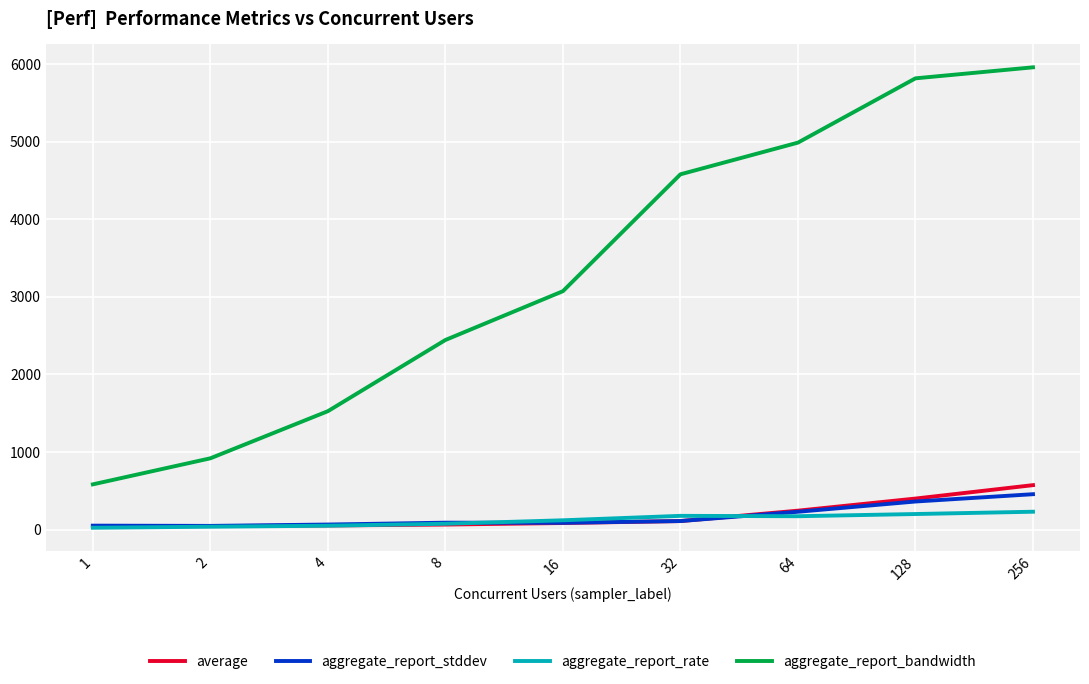

What is the sum of all aggregate_report_stddev values?

1490.7